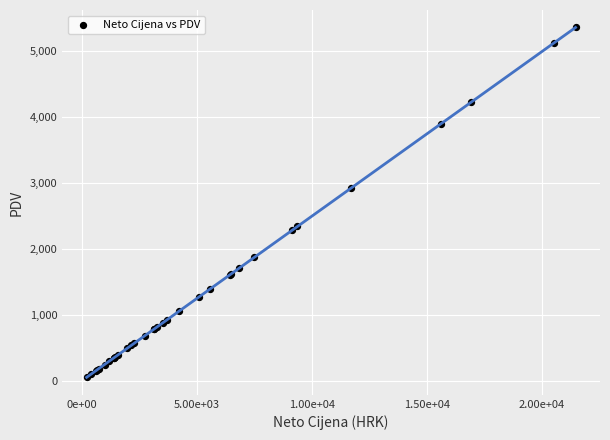

What Y value in the scatter plot is closest to 2706?

2925.6